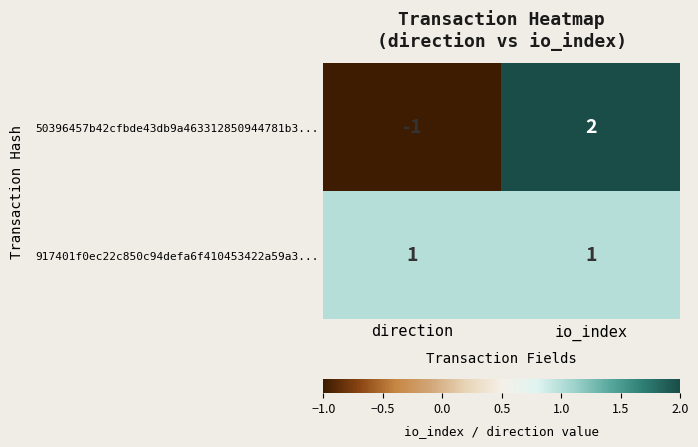

Is it true that 917401f0ec22c850c94defa6f410453422a59a3... equals 1 at direction?

True